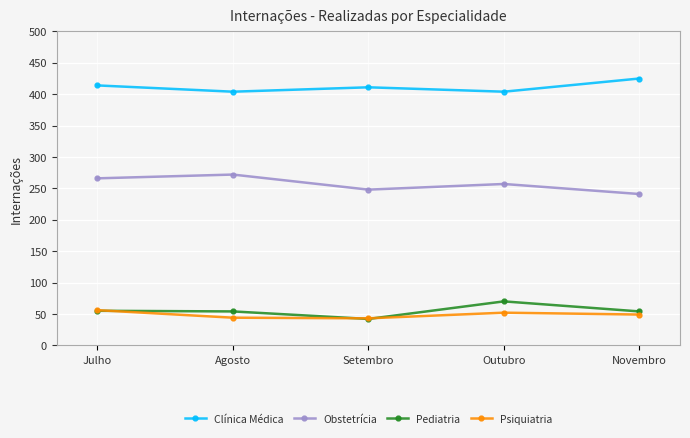

Which label corresponds to the largest value in the chart?

Novembro